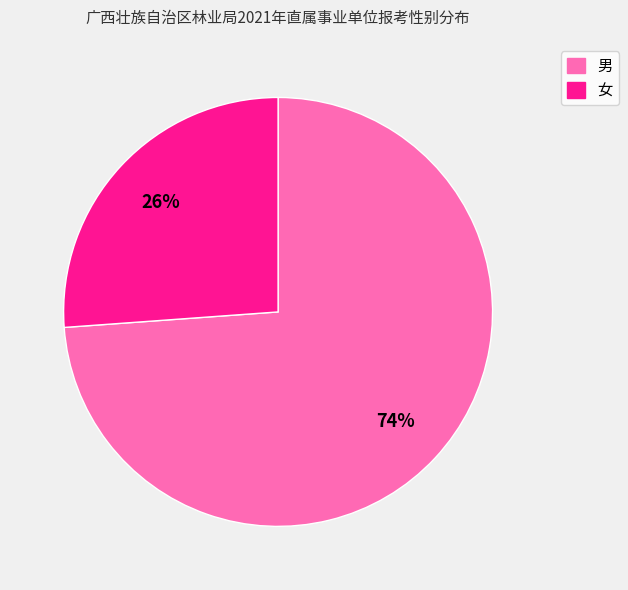

To the nearest percent, what portion does 女 represent?

26%